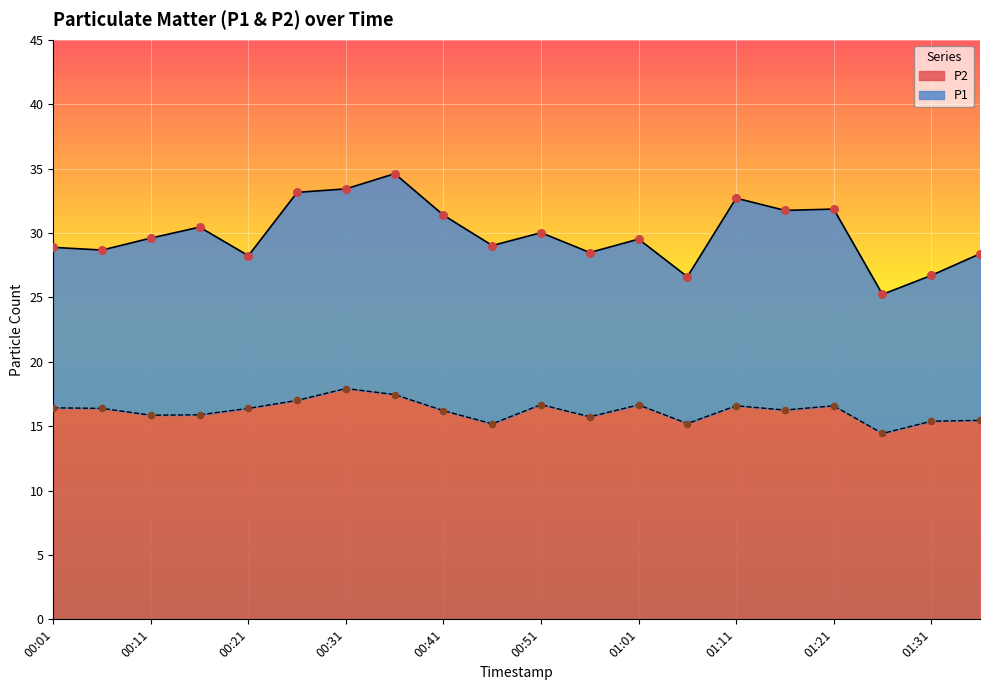

What is the total value across all series at 00:56?

44.2